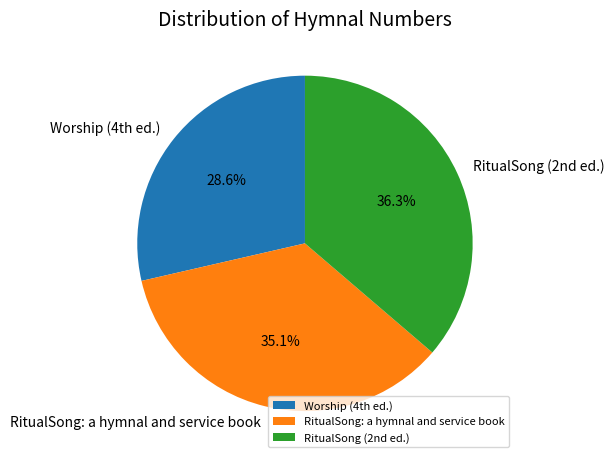

How many slices are in this pie chart?

3